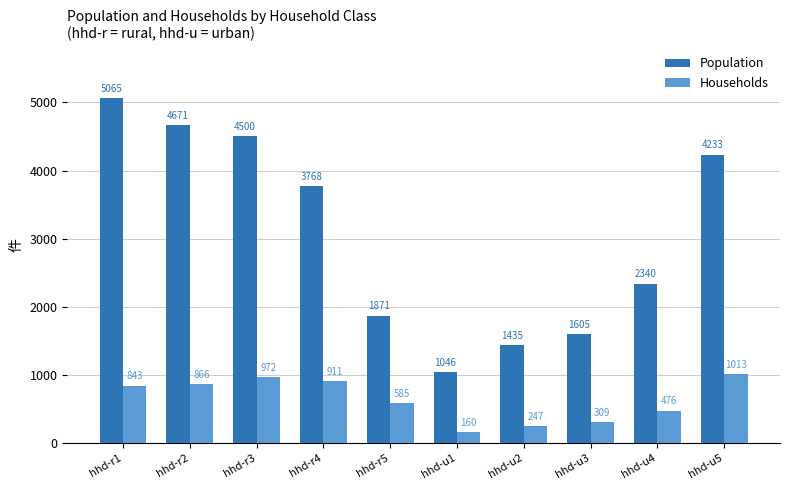

Where does the Population series first go above 3768?

hhd-r1